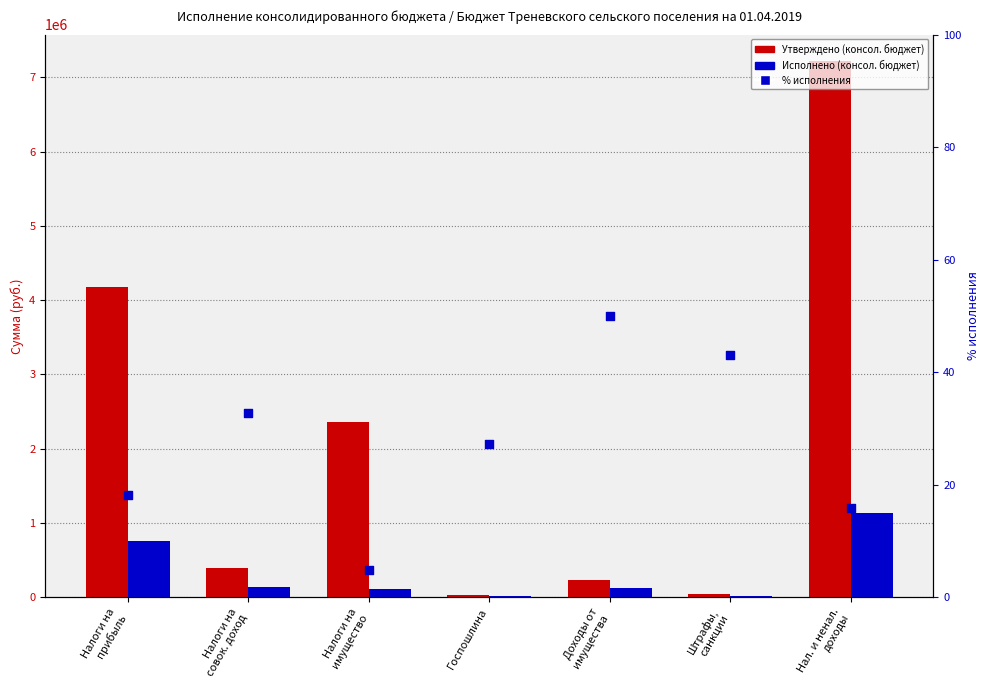

Which series contains the lowest Y value?

% исполнения